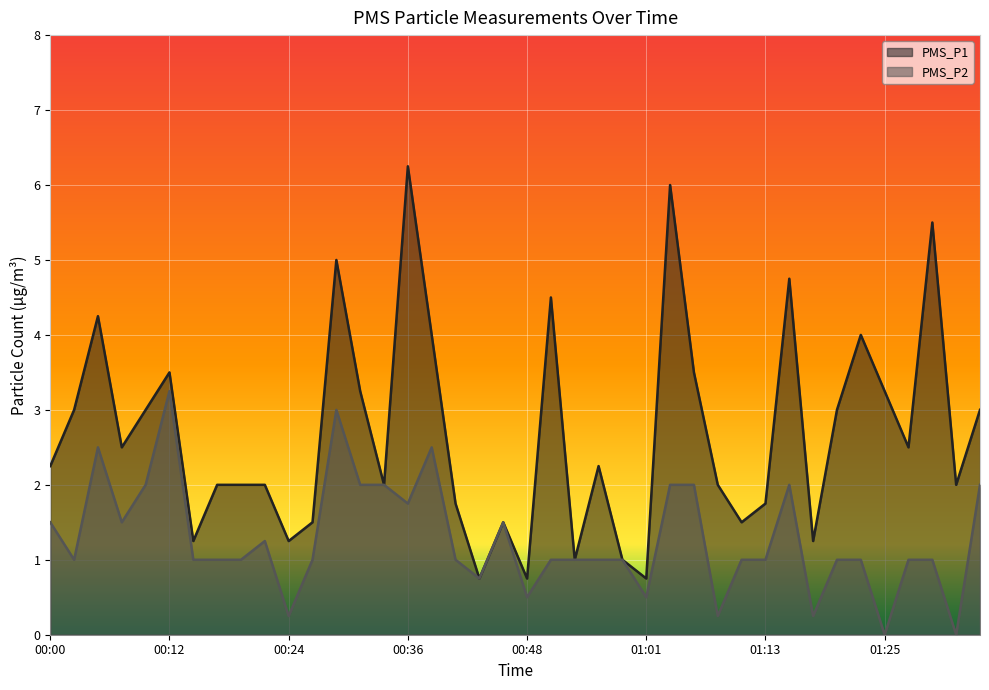

What is the maximum value shown in the chart?

6.2